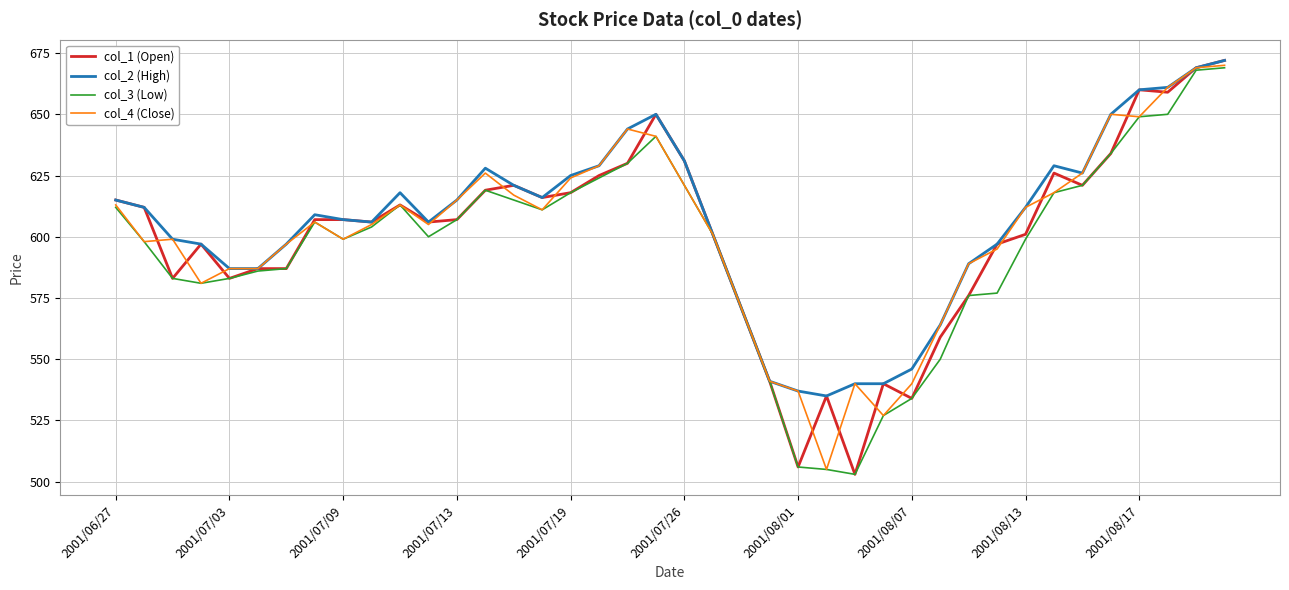

Is this an area chart (filled region under the line)?

No